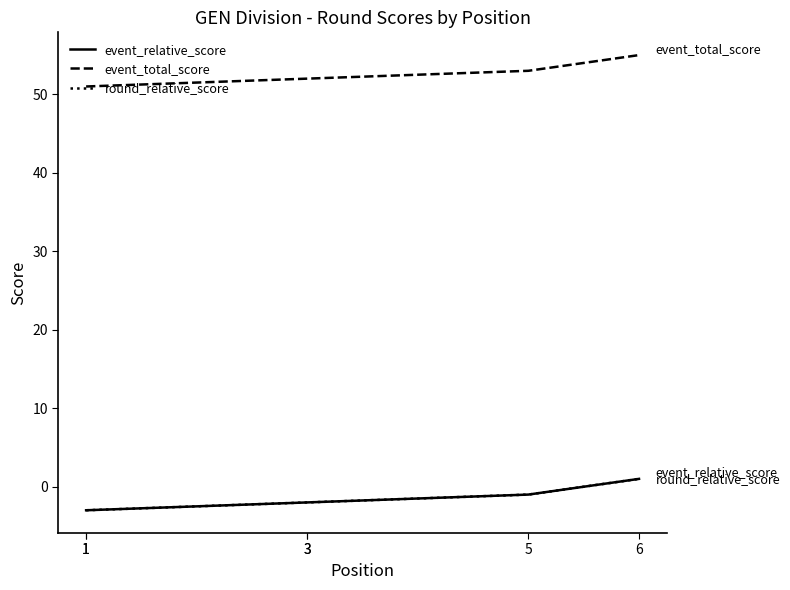

Which series has the widest spread of values?

event_relative_score